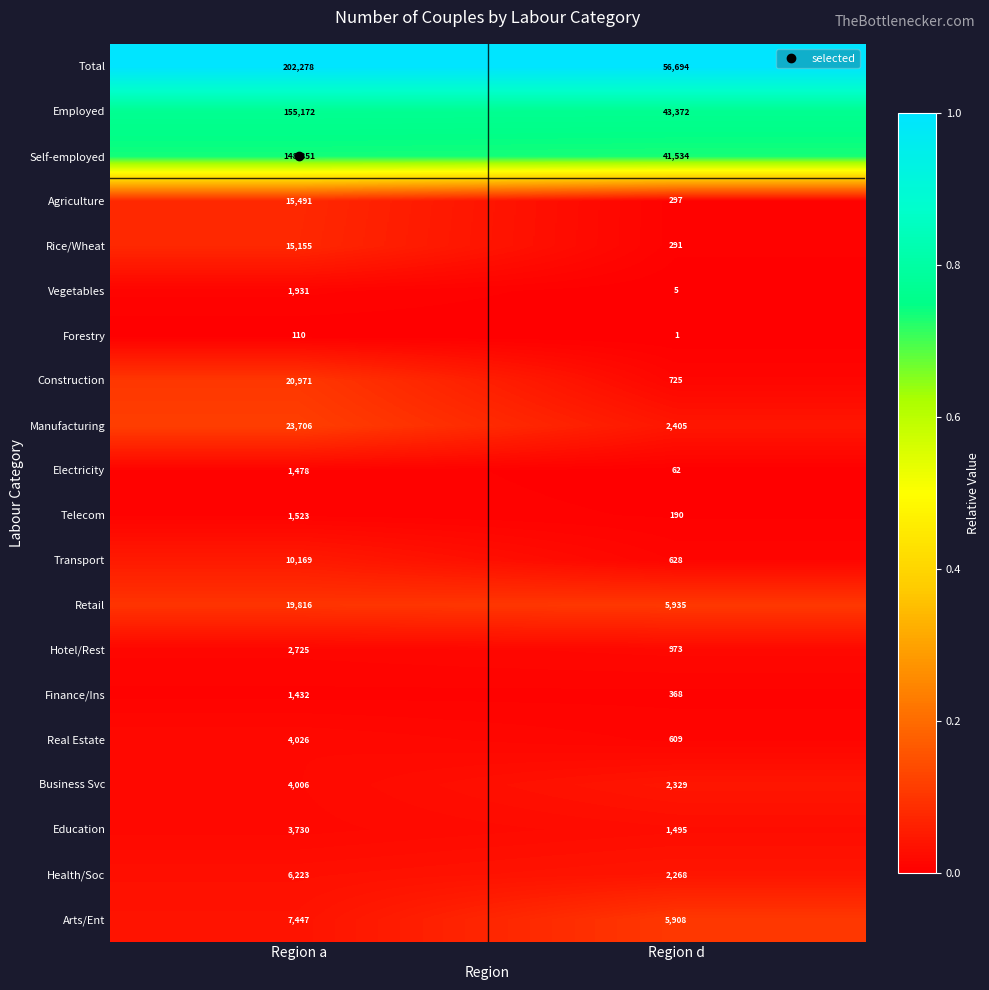

What is the difference between the highest and lowest values at Region d?

56693